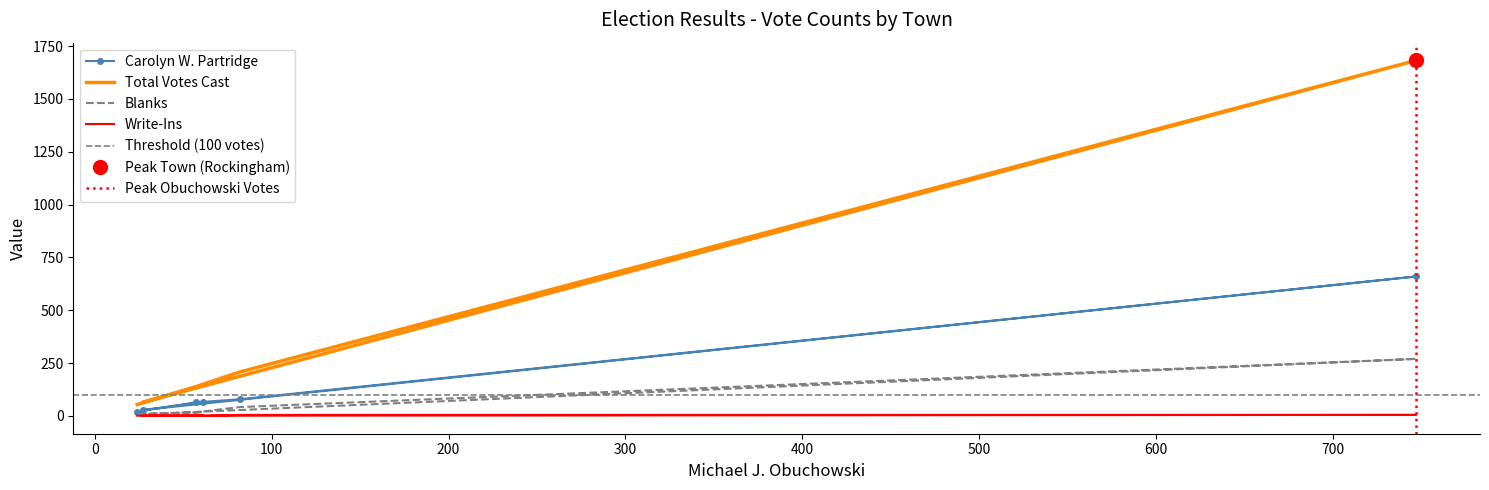

Is it true that Write-Ins equals 5 at Grafton?

True